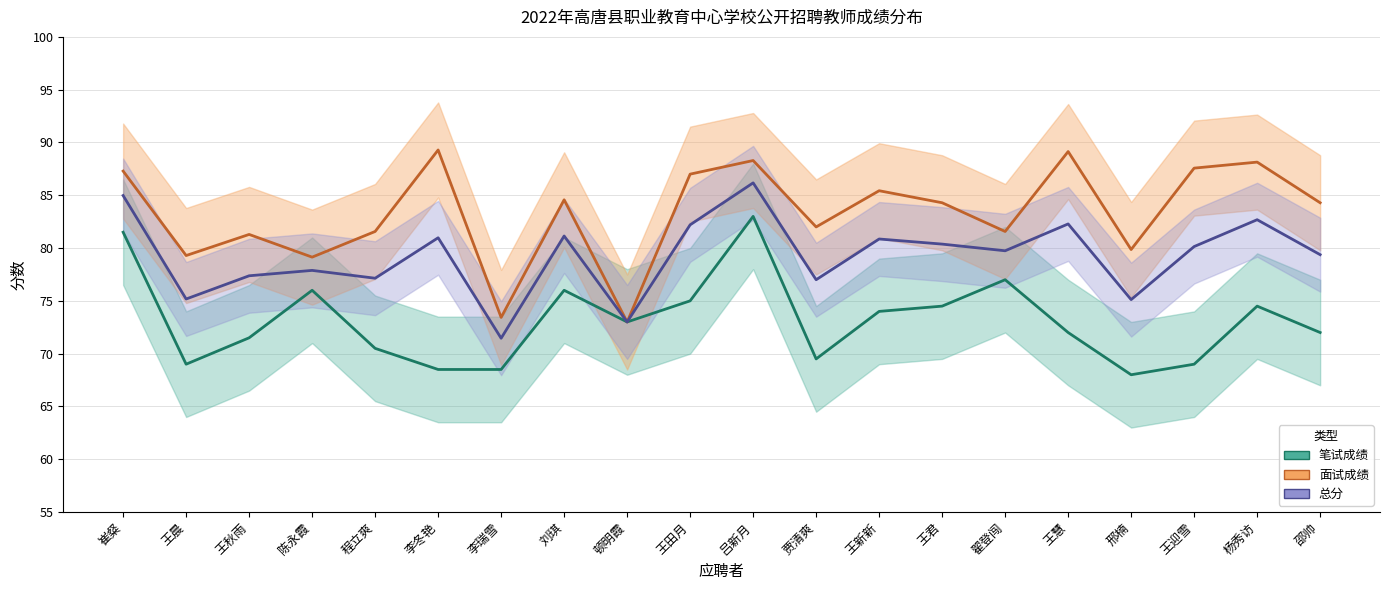

Between 贾清爽 and 王新新, which series saw the biggest shift?

笔试成绩